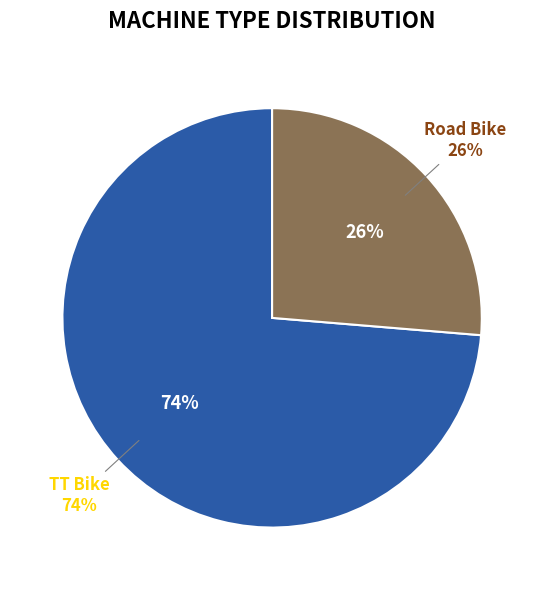

Which category has the biggest portion of the pie?

TT Bike